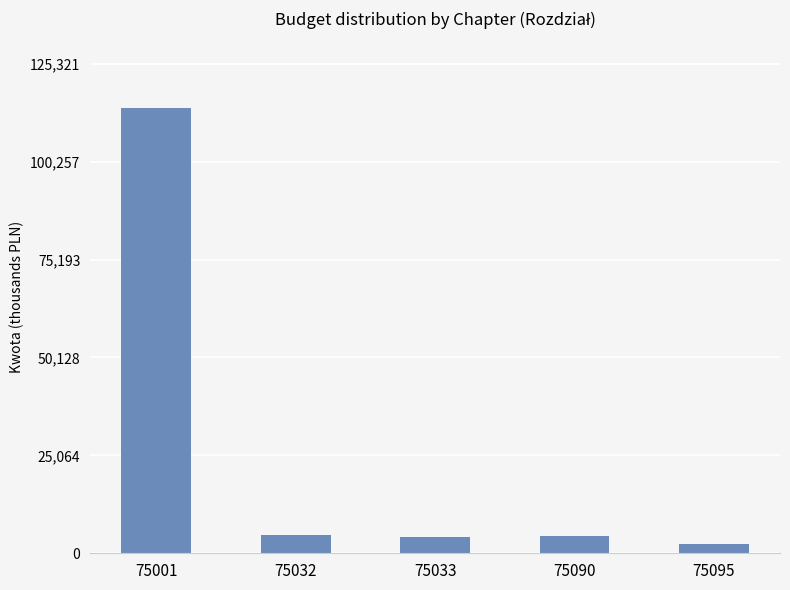

How many series are shown in this chart?

1